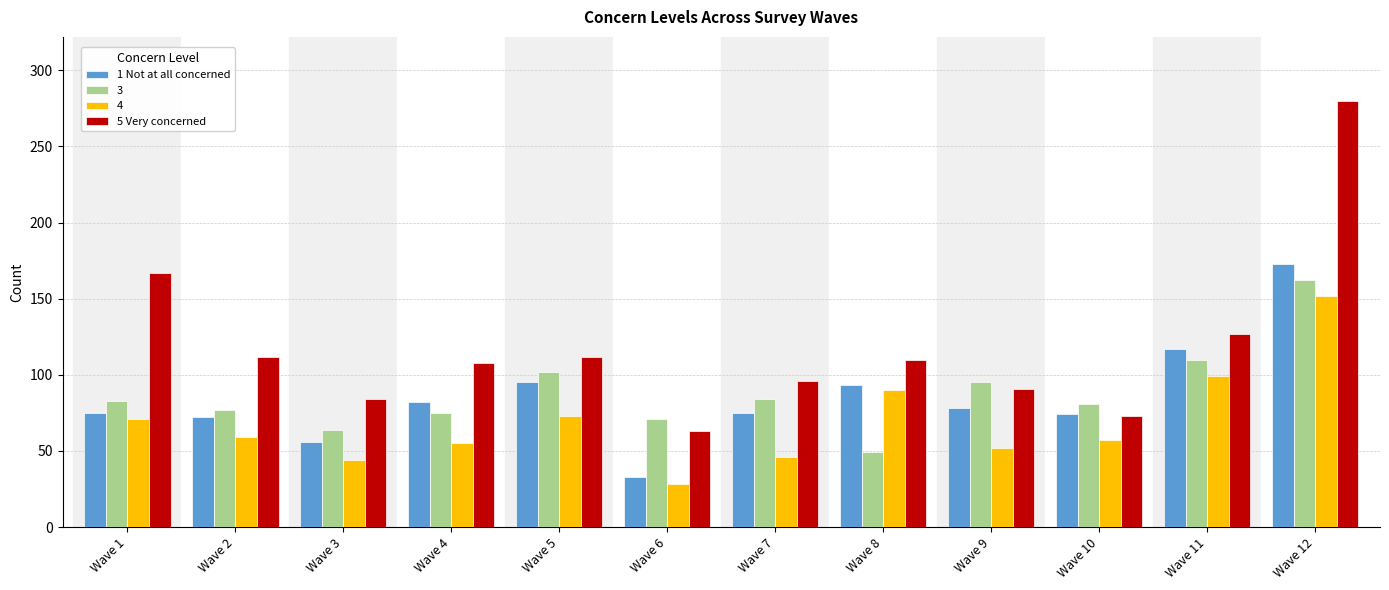

What value does the 5 Very concerned series have at Wave 11, to the nearest 50?

150